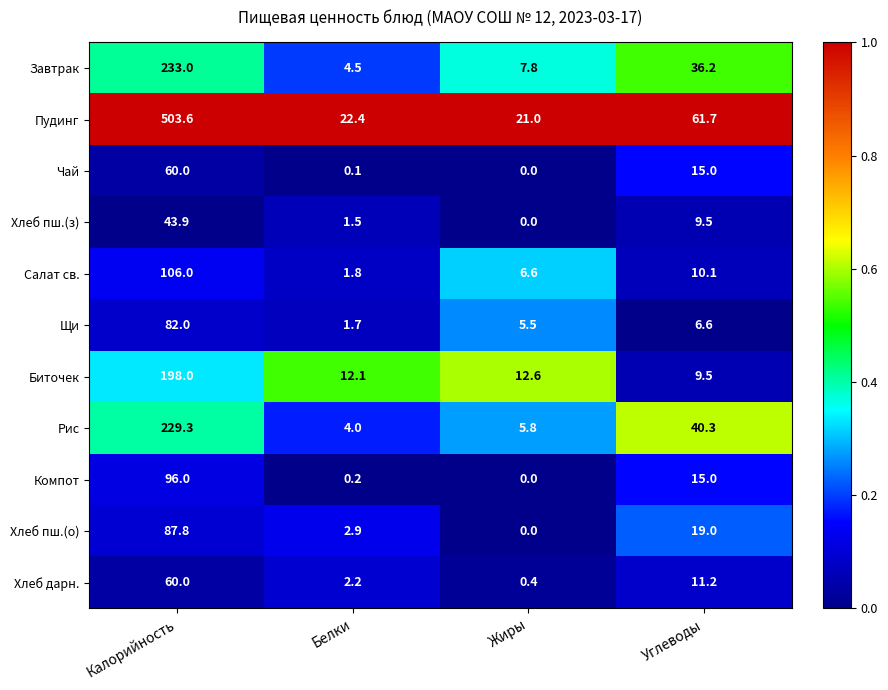

What is the difference between the maximum and minimum values in the Салат св. series?

104.2